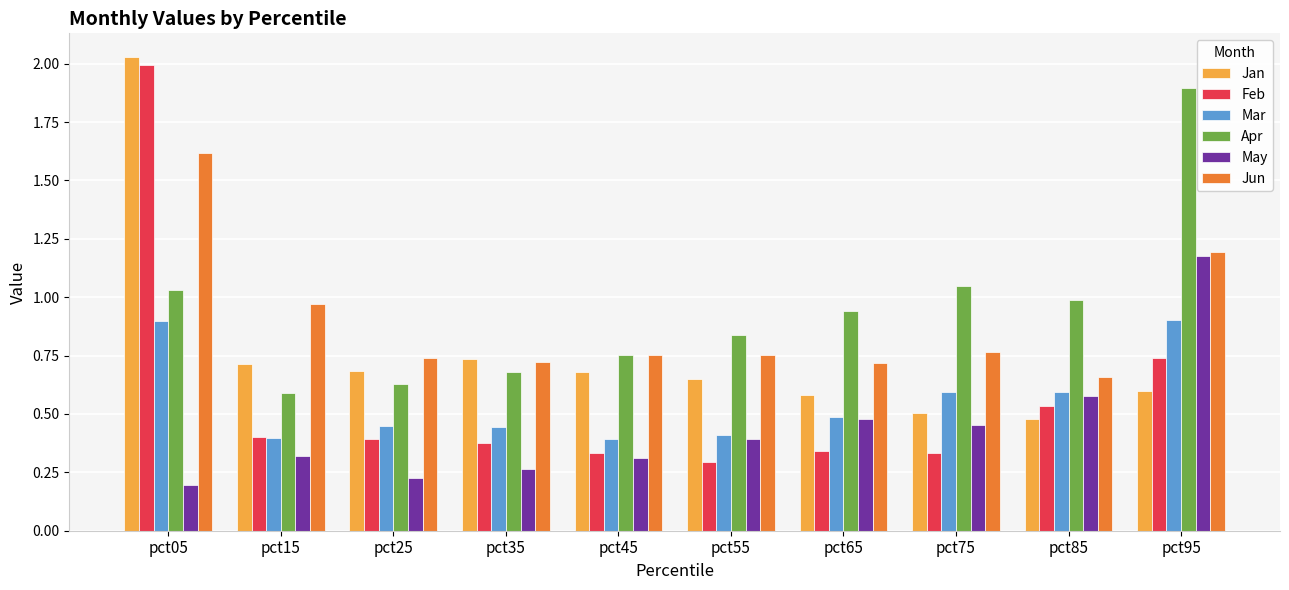

Is it true that Feb equals 0.9 at pct05?

False